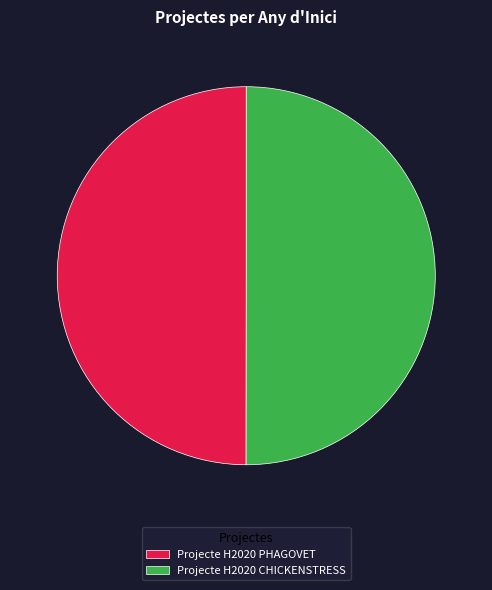

True or false: Projecte H2020 CHICKENSTRESS accounts for 37% of the total.

False